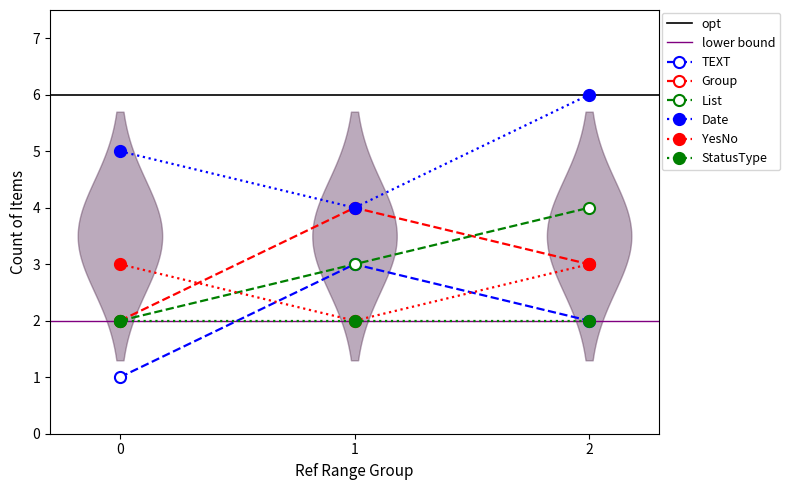

What is the difference between the maximum and minimum values in the TEXT series?

2